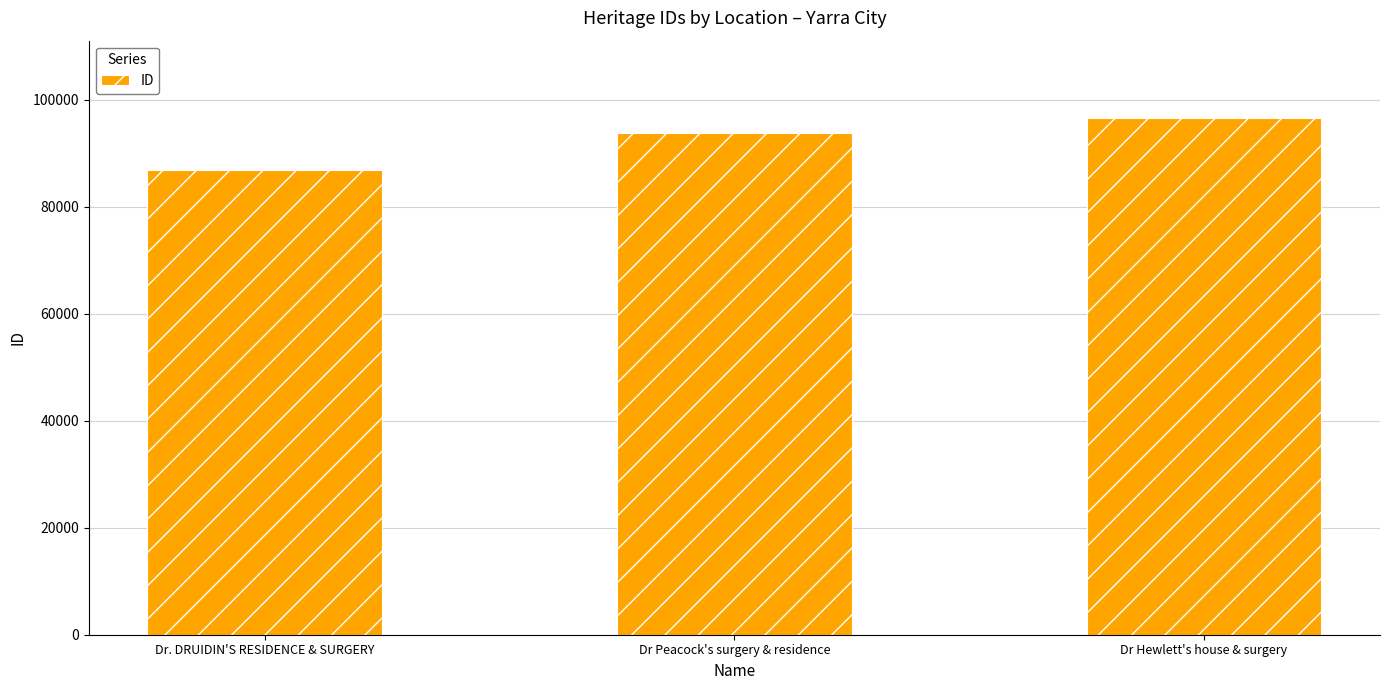

The chart shows a value of 59337 at Dr Hewlett's house & surgery. True or false?

False